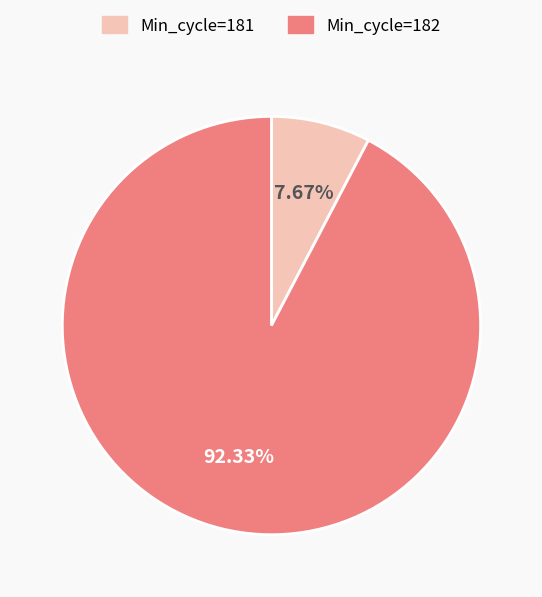

How many segments does this pie chart have?

2